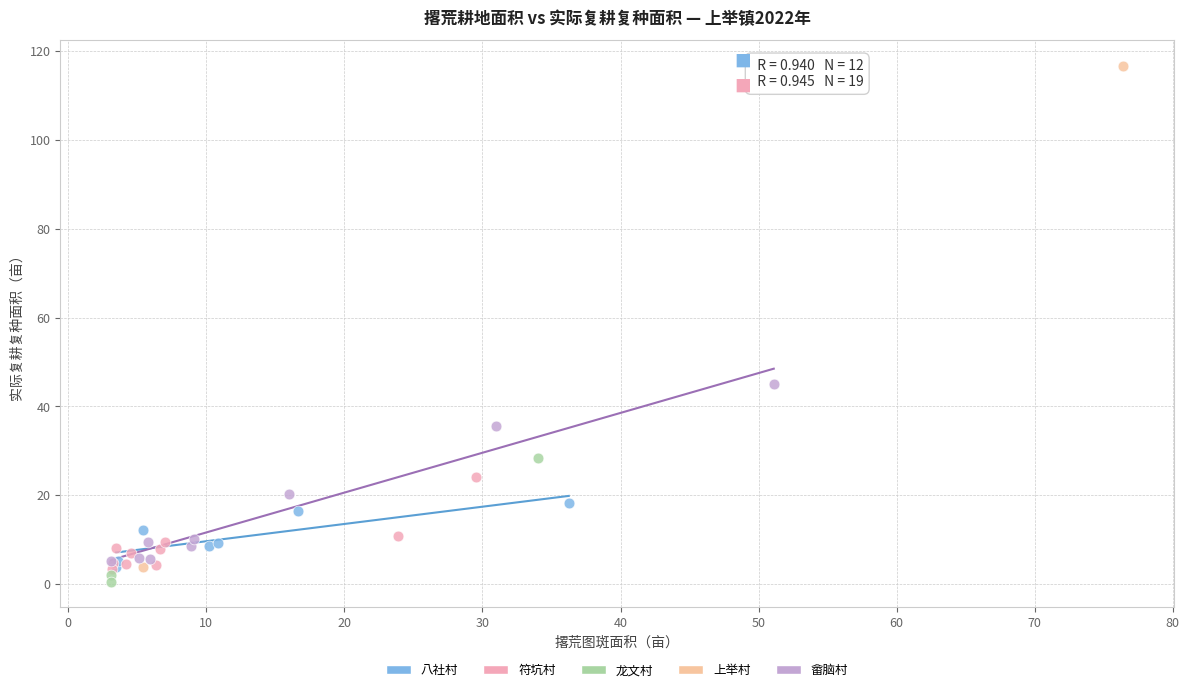

Which series has the widest spread of Y values?

上举村